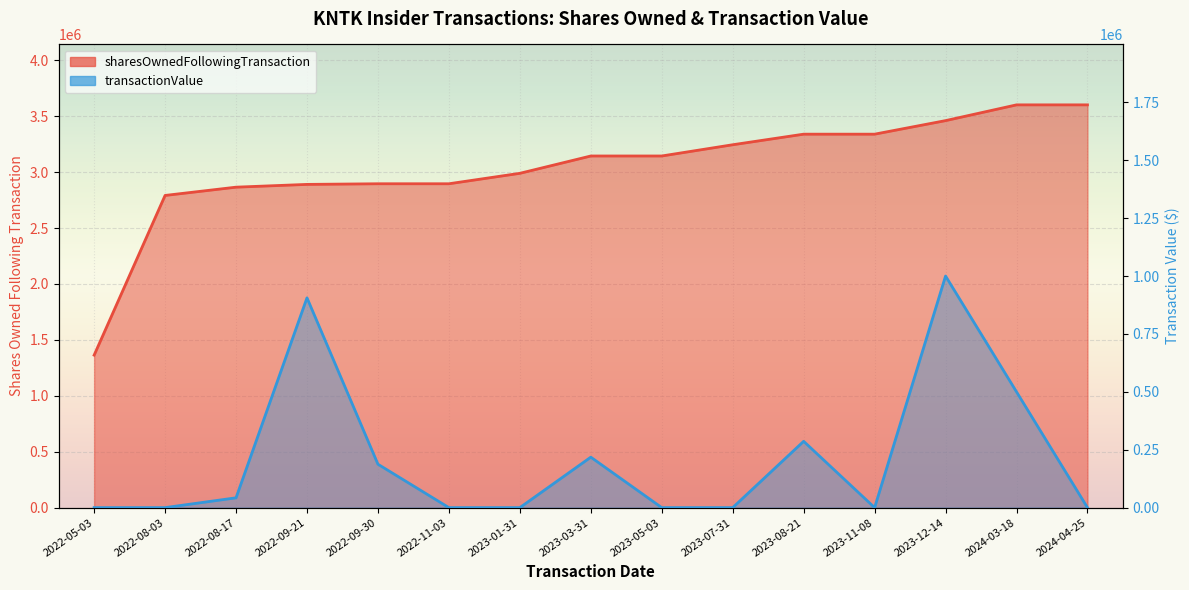

Is the value of sharesOwnedFollowingTransaction at 2023-05-03 greater than the value of transactionValue at 2023-07-31?

Yes